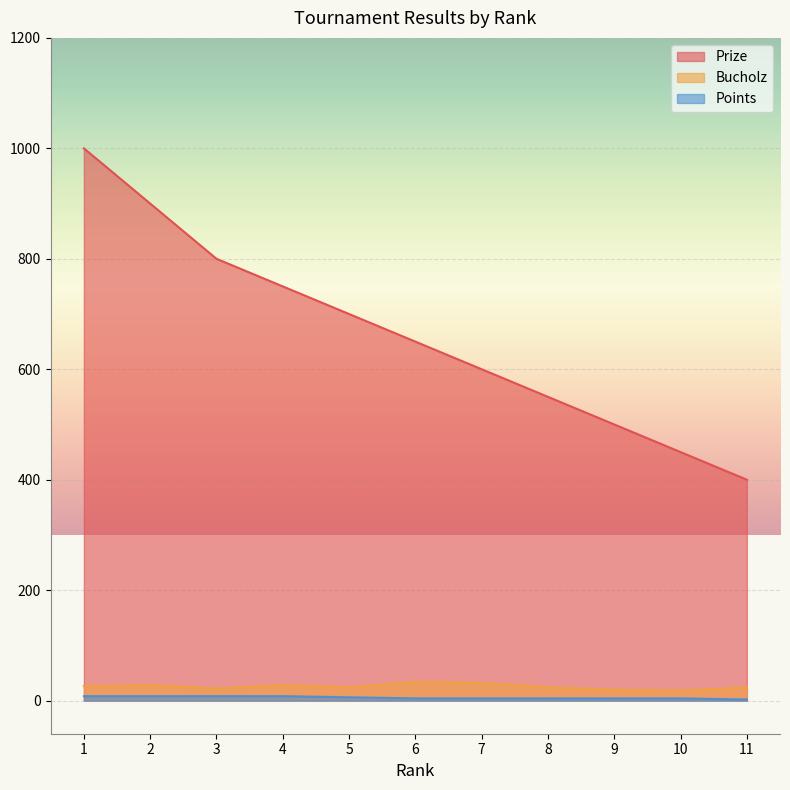

Where is the first local maximum for Bucholz?

2